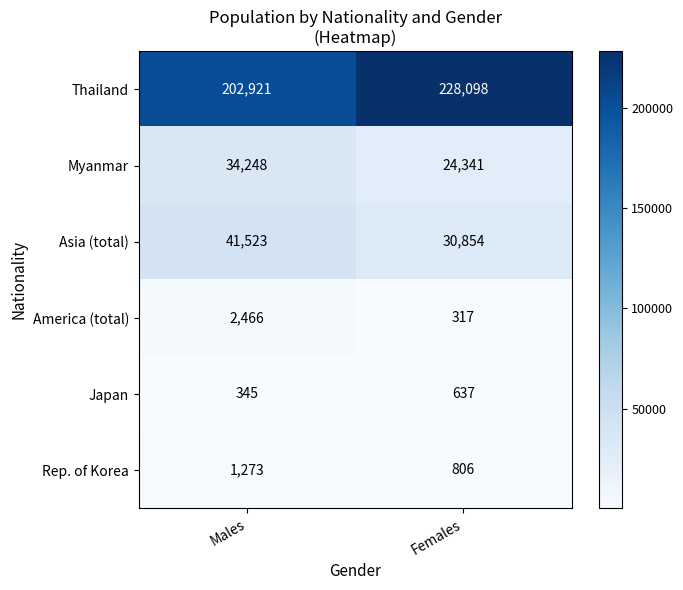

How many series are shown in this chart?

6